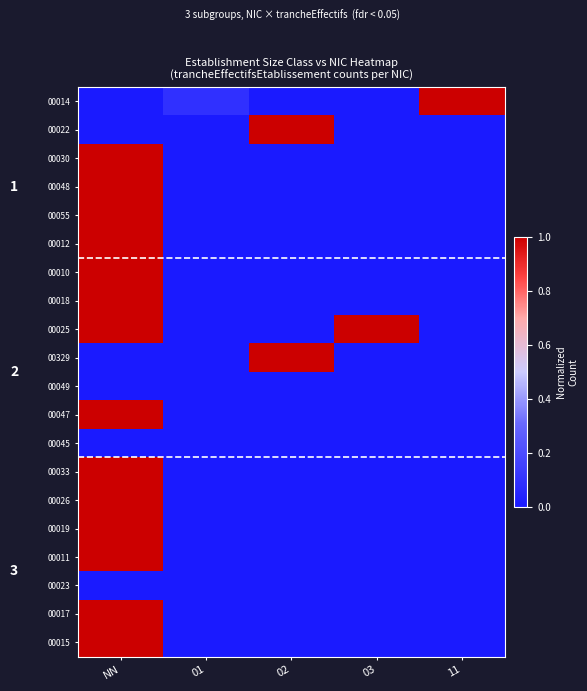

Which category has the highest value across all series?

11